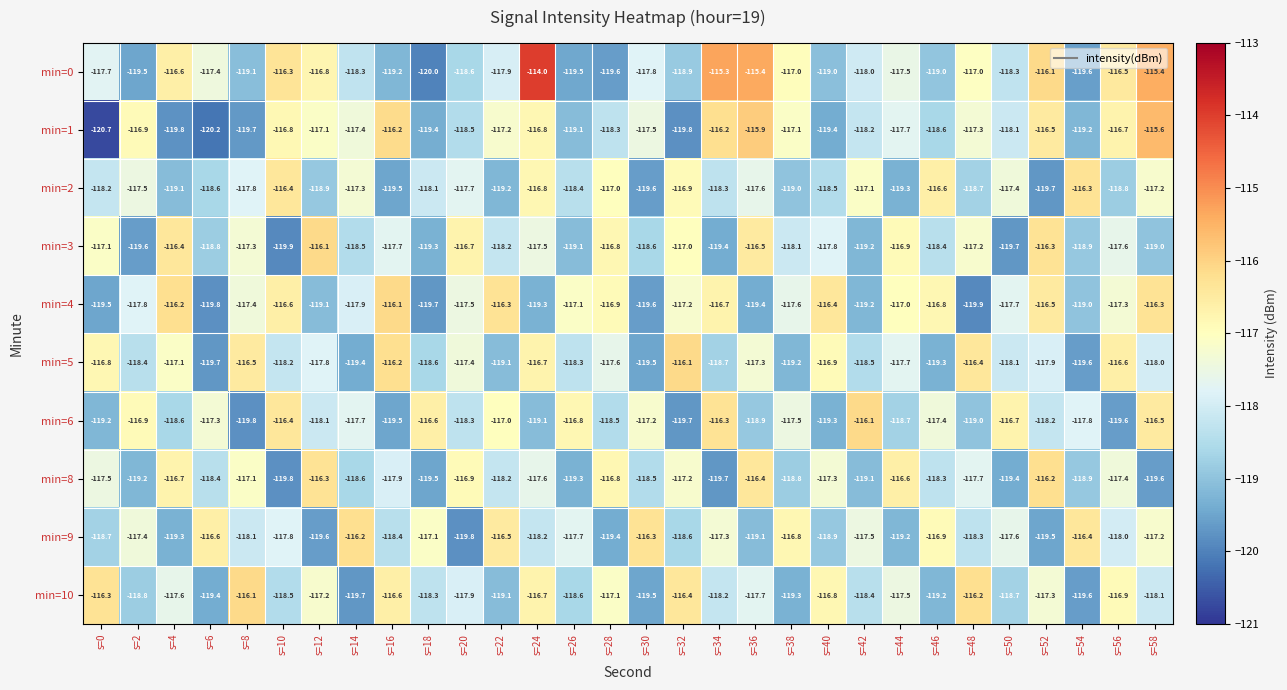

Which category has the highest value across all series?

s=24